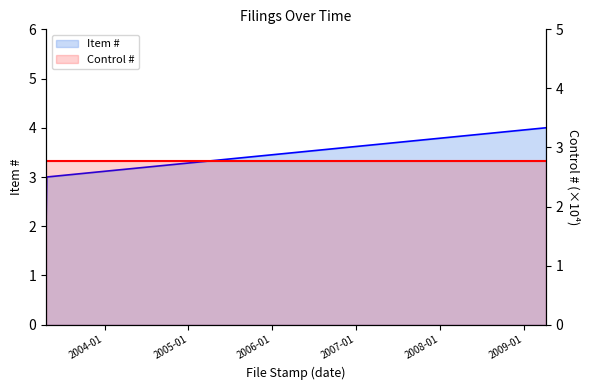

Between 2004-01 and 2003-01, which is larger?

2004-01